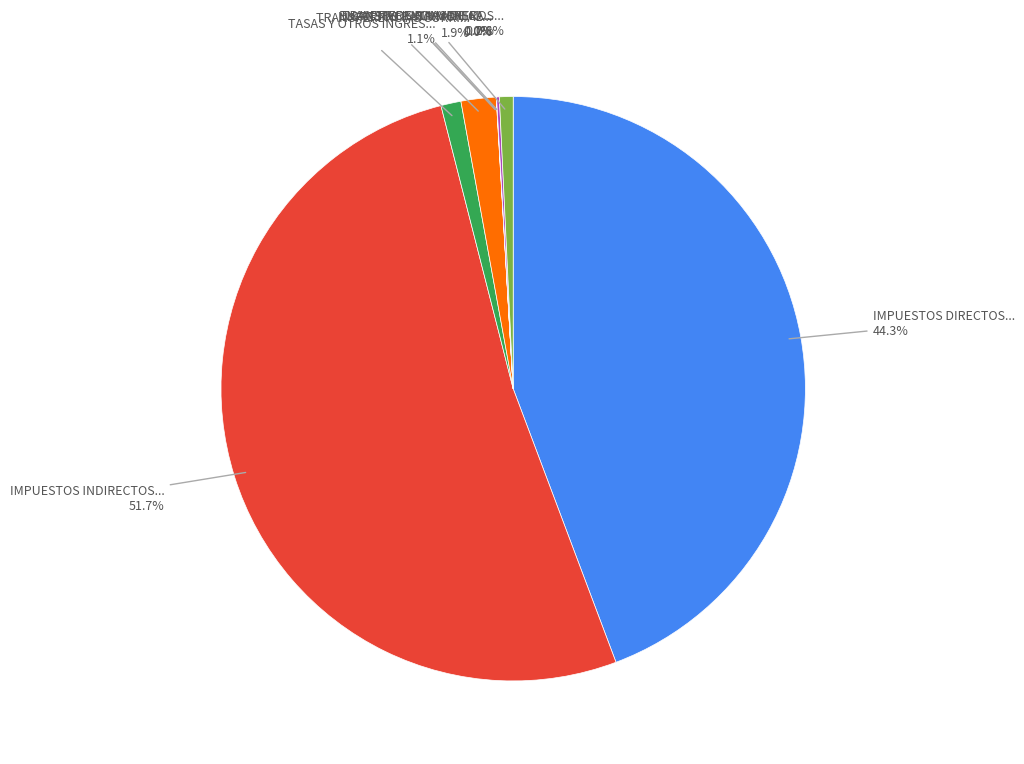

Is there a majority slice in this chart?

Yes